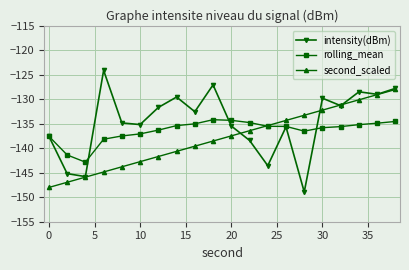

Does the chart have visible grid lines?

Yes